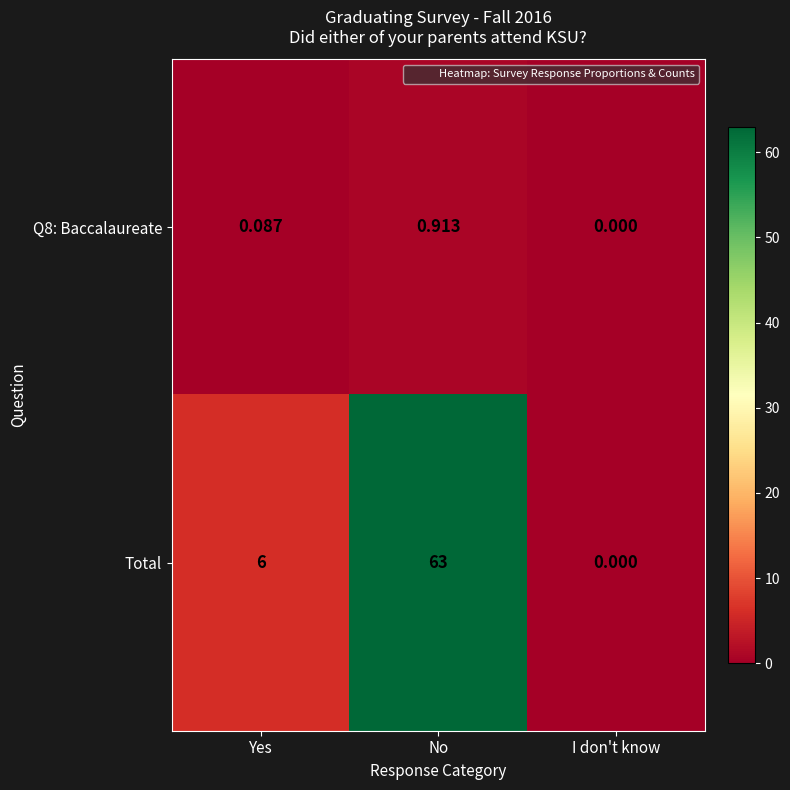

At which category is the sum across all series the highest?

No